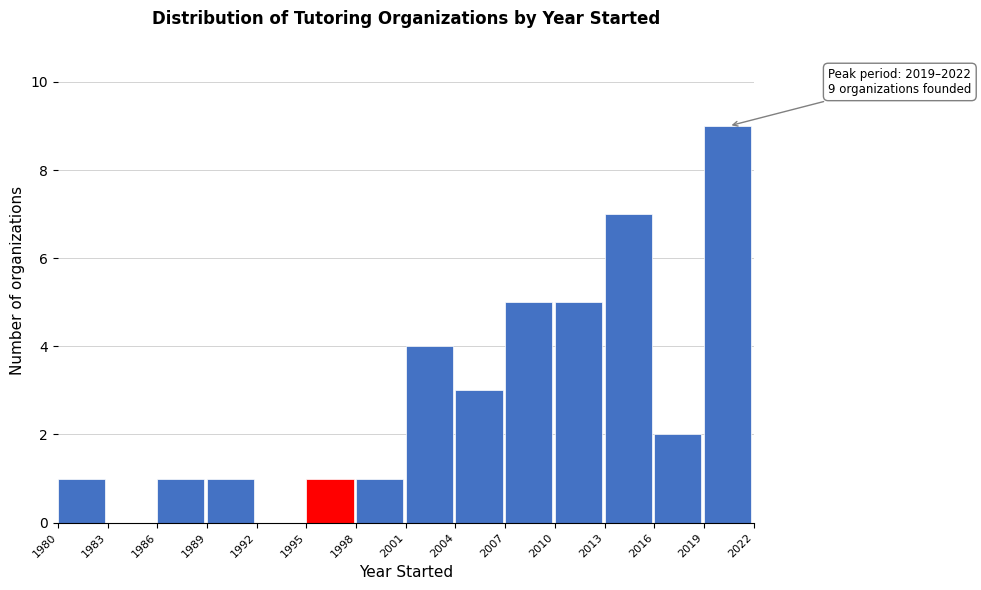

Over which range of the x-axis is the bar tallest?

2019 to 2022